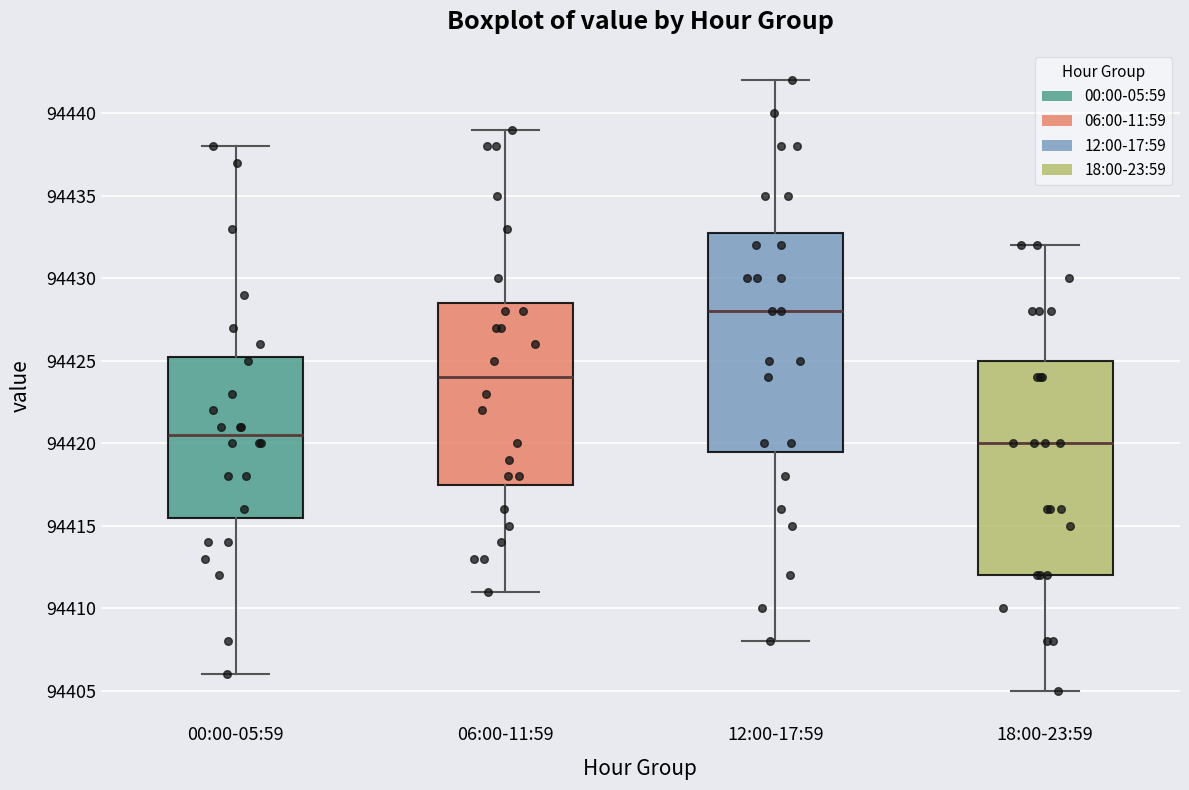

Which box has the lowest median line?

18:00-23:59